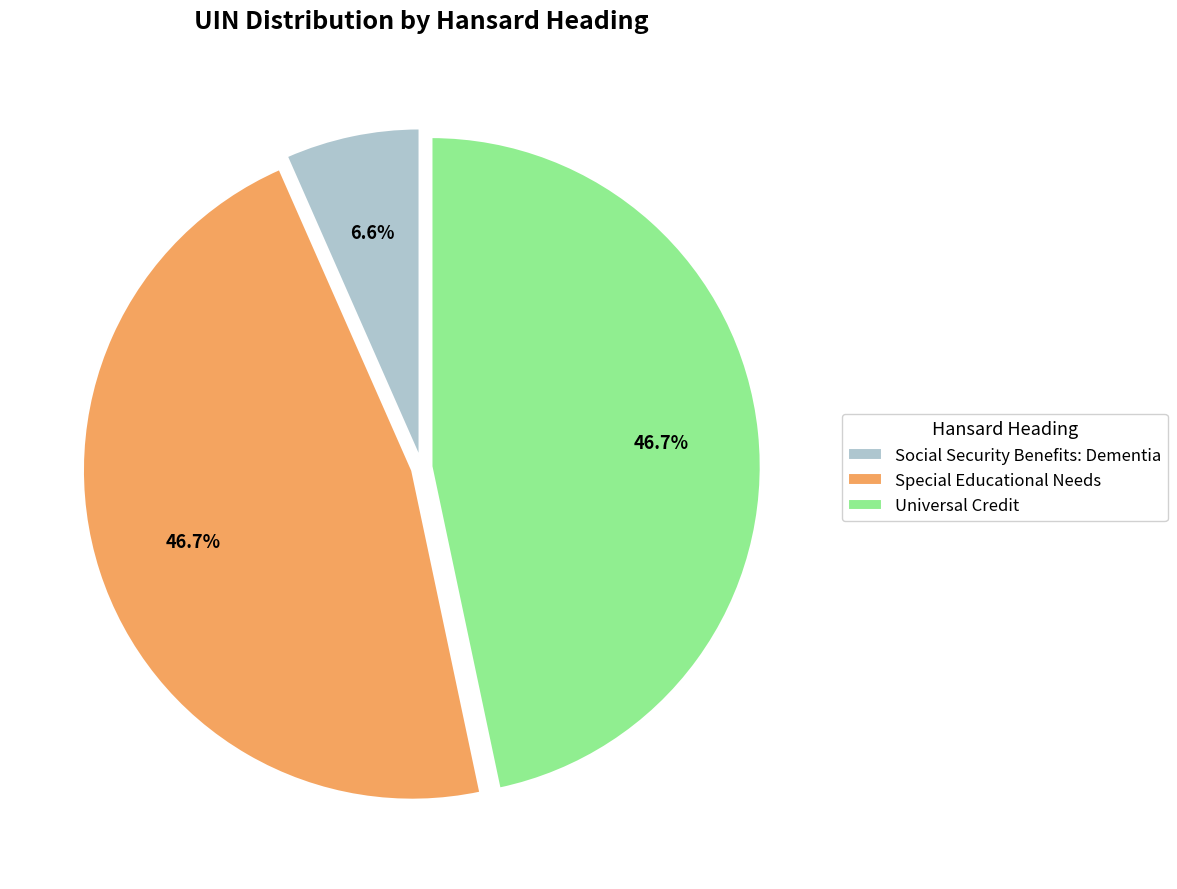

Between Special Educational Needs and Social Security Benefits: Dementia, which is larger?

Special Educational Needs